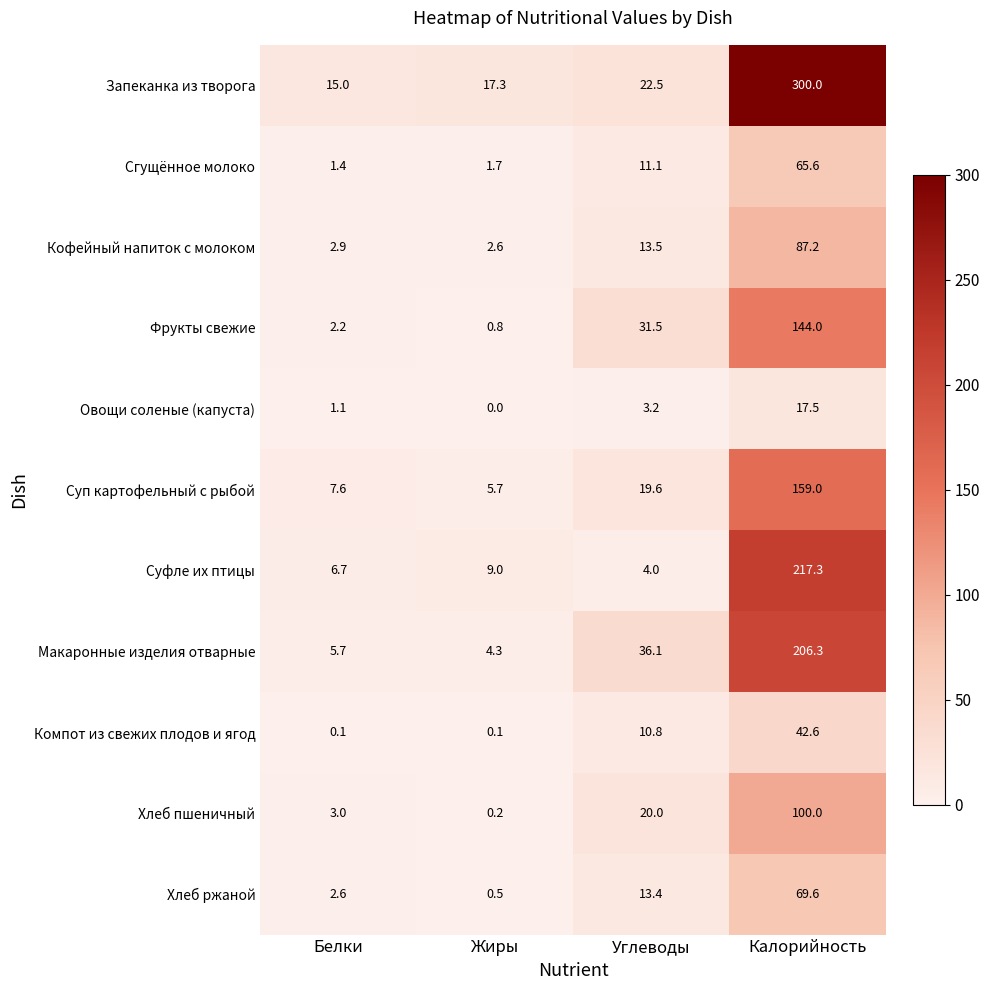

What is the difference between the maximum and minimum values in the Фрукты свежие series?

143.2